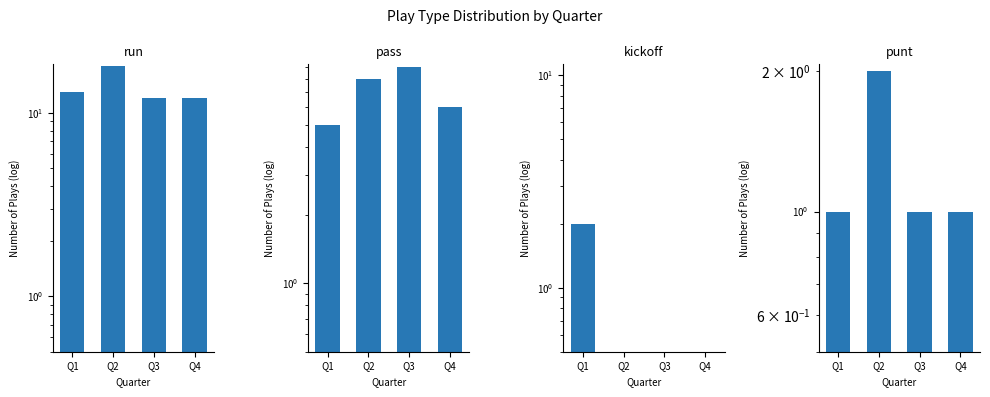

Which category has the lowest value in the pass series?

Q1